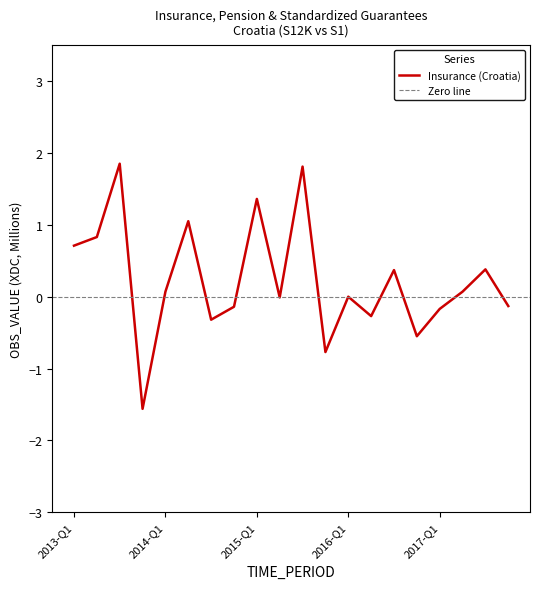

What is the change in value from 2013-Q1 to 2016-Q2?

-1.0